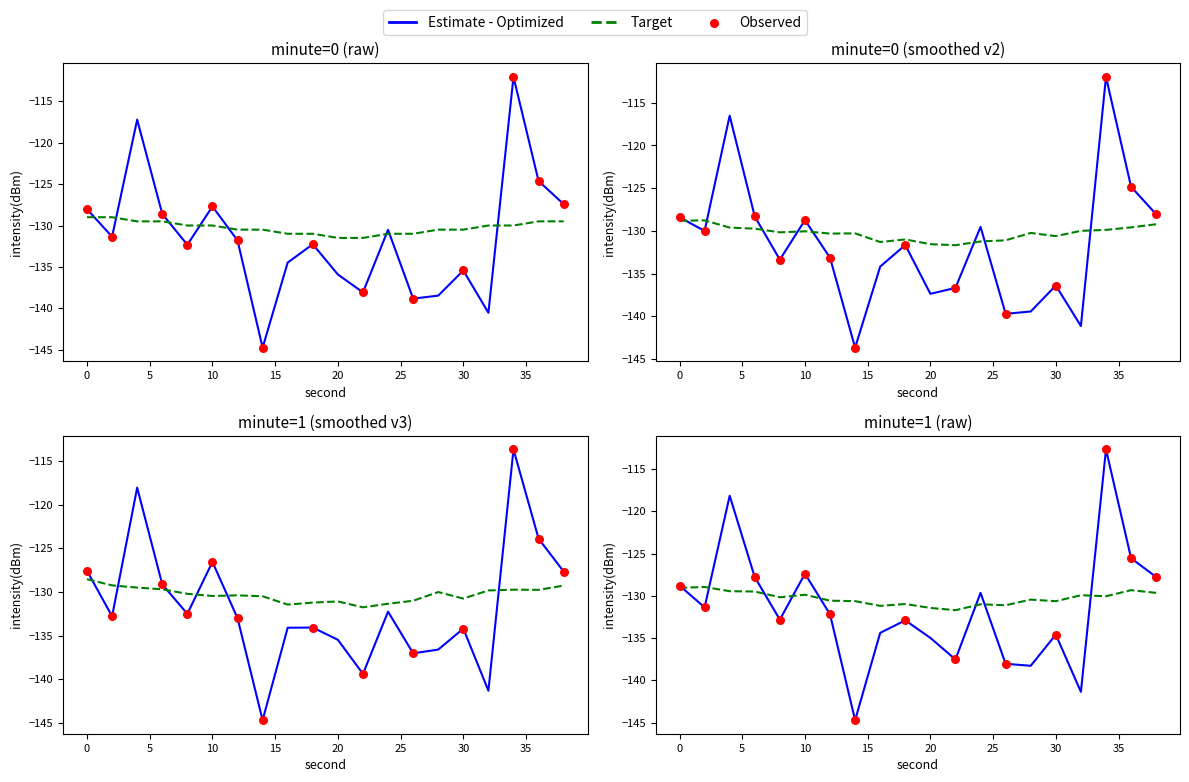

Which series has the largest total across all categories?

target